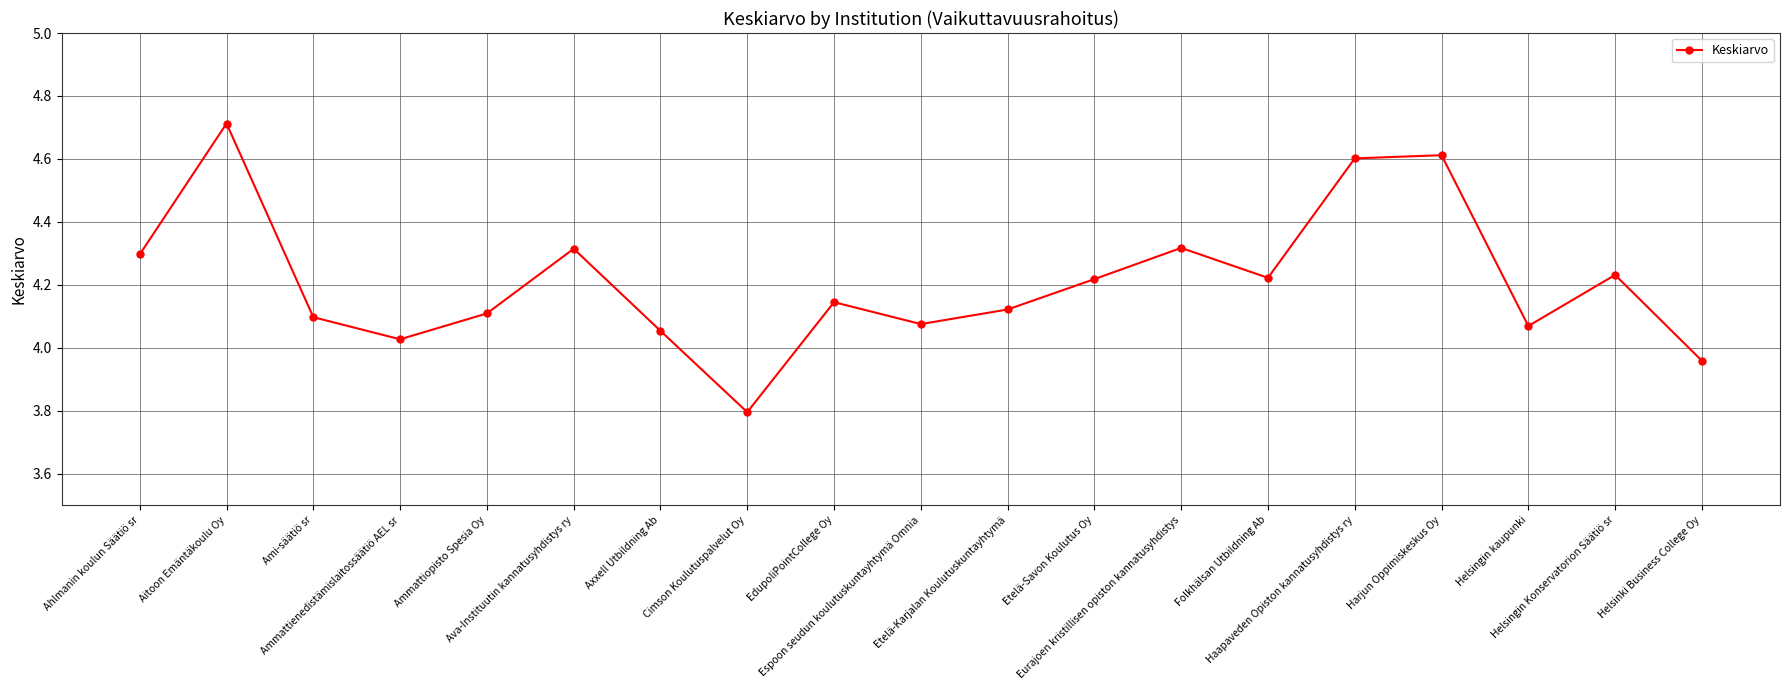

What is the value of the 15th point from the left?

4.6